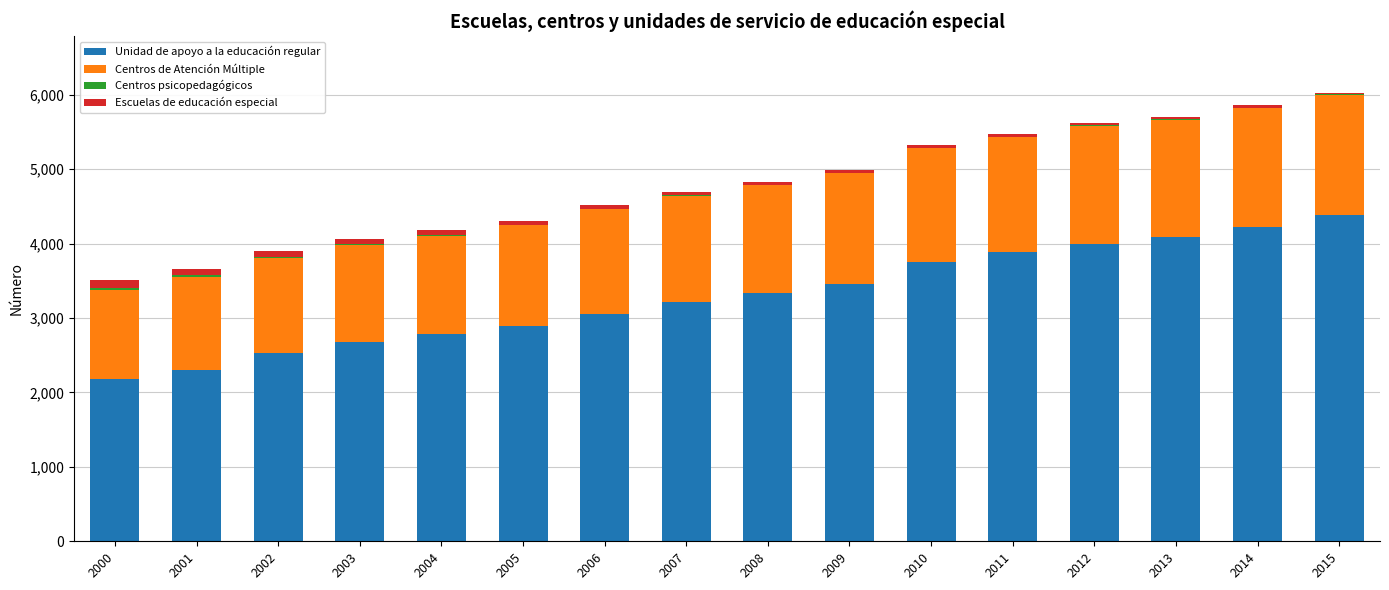

What is the sum of all Unidad de apoyo a la educación regular values?

52733